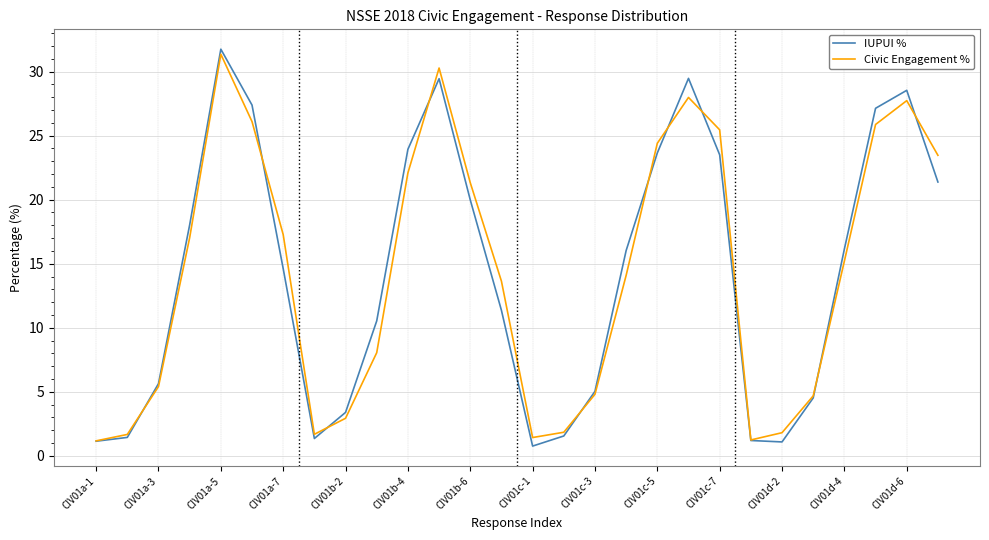

After their last crossing, which series has the higher values: IUPUI % or Civic Engagement %?

Civic Engagement %